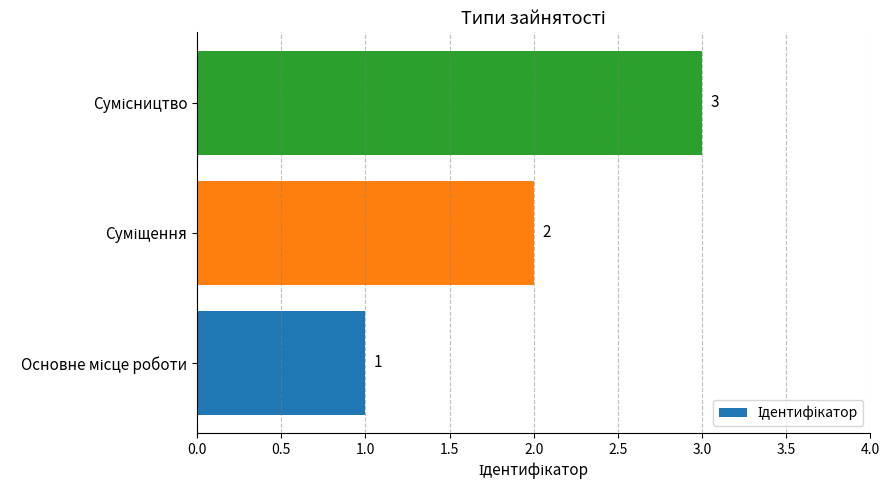

How many values are between 1 and 3?

3